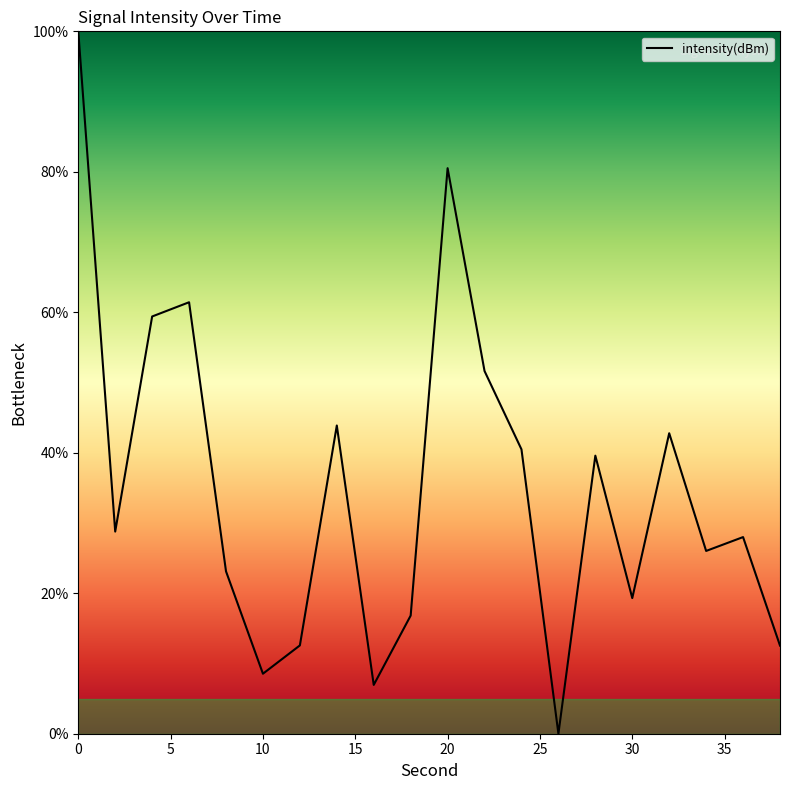

What is the greatest value displayed?

100.0